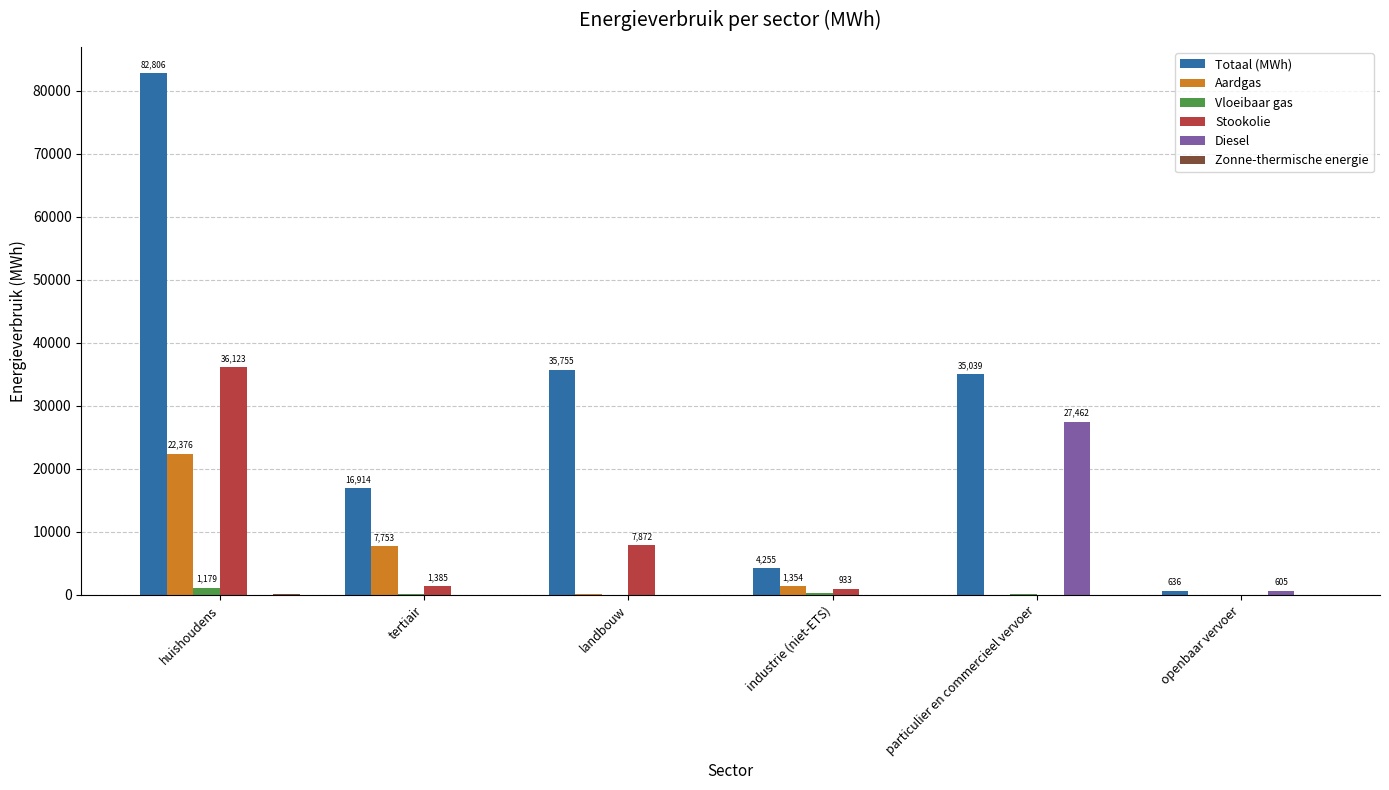

The value of Stookolie at landbouw is 11495.1. True or false?

False